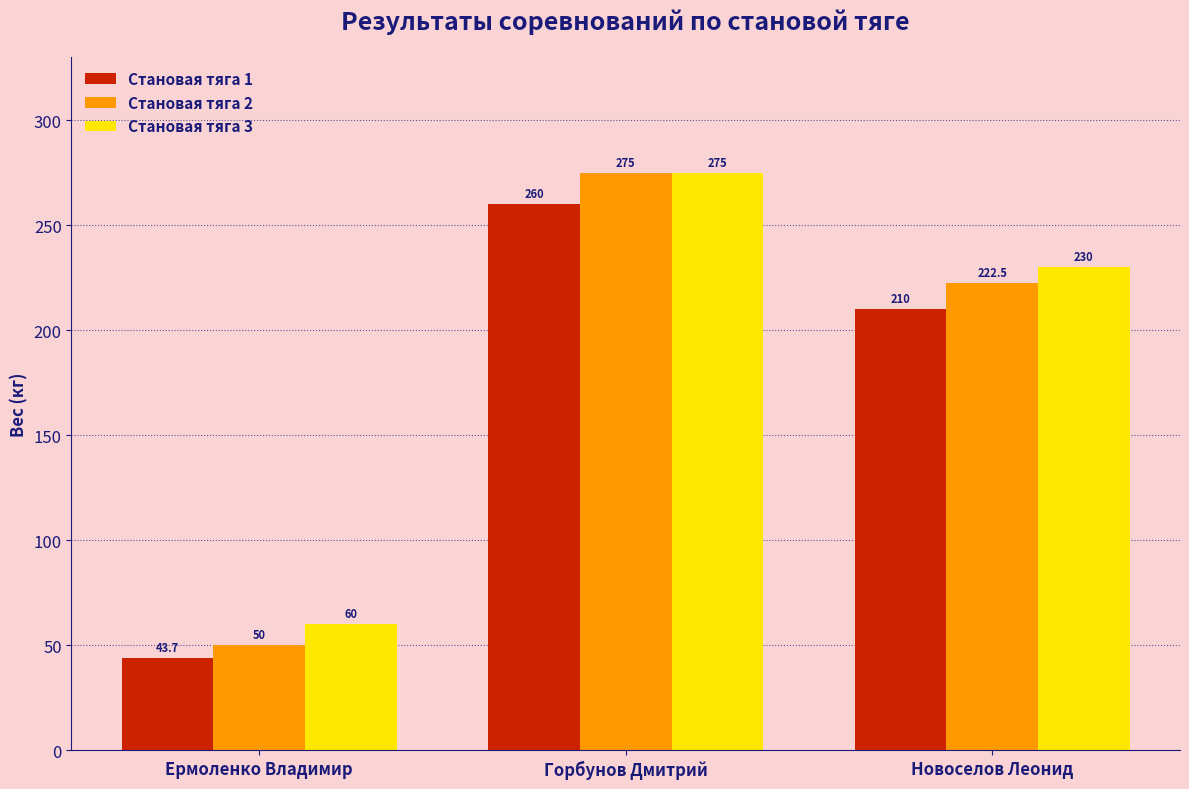

Count the Становая тяга 2 values in the range 50 to 275.

3